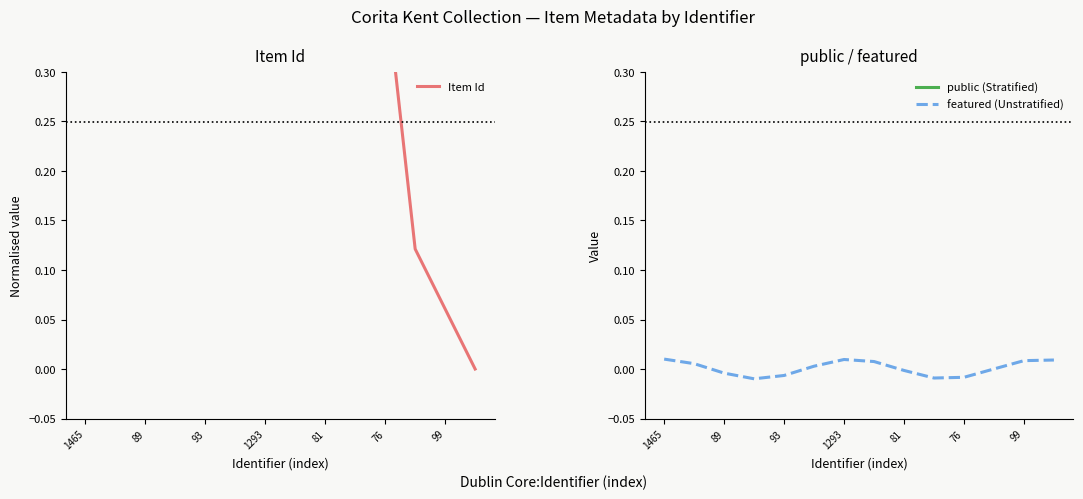

Which series changed the most between 89 and 10?

Item Id